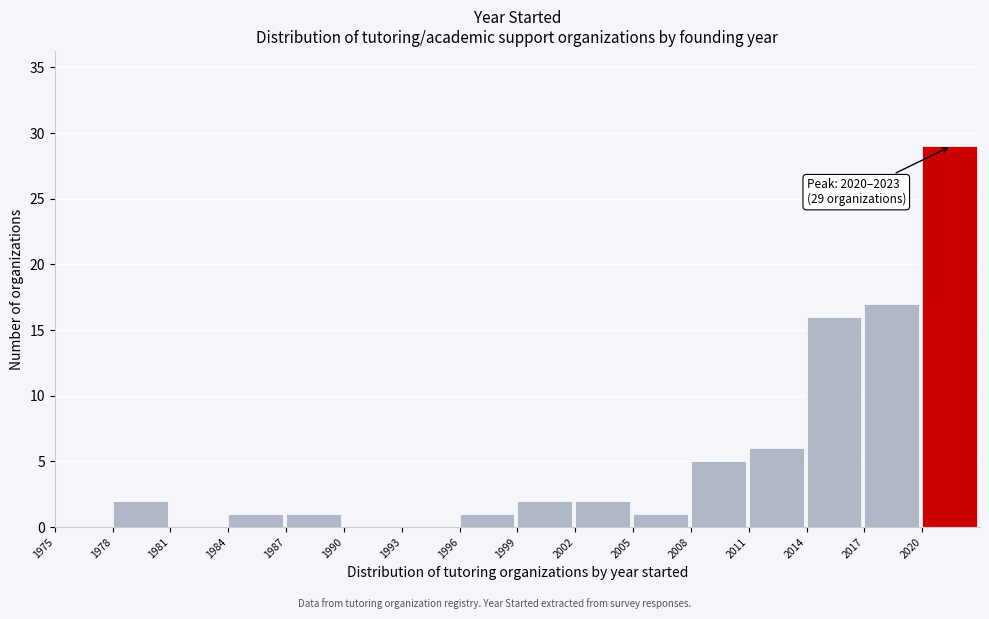

Over which range of the x-axis is the bar tallest?

2020 to 2023